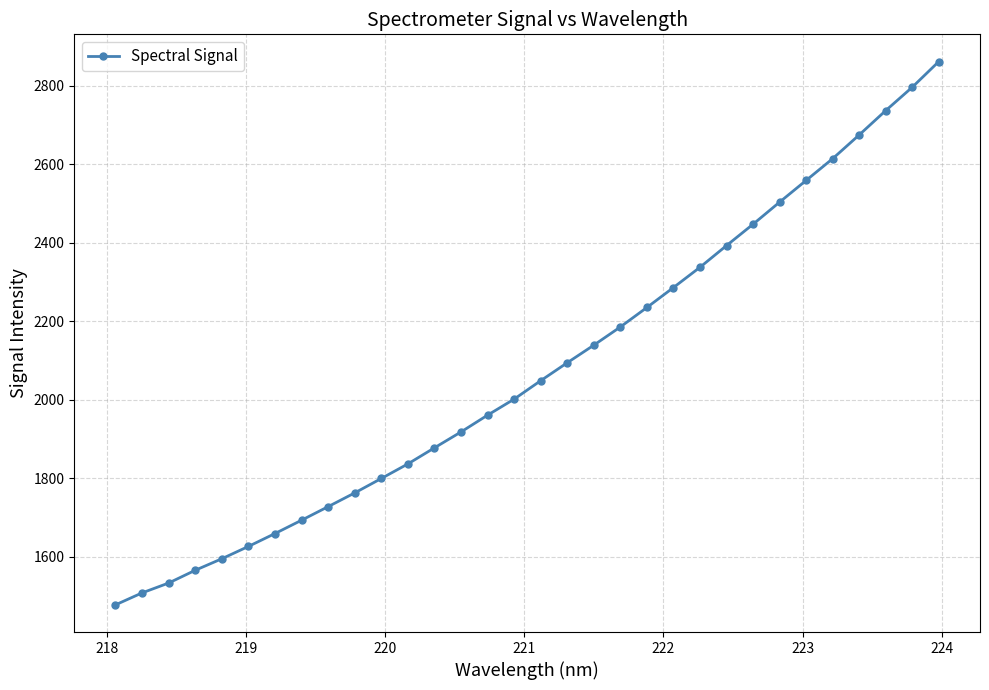

What is the minimum value shown in the chart?

1478.0